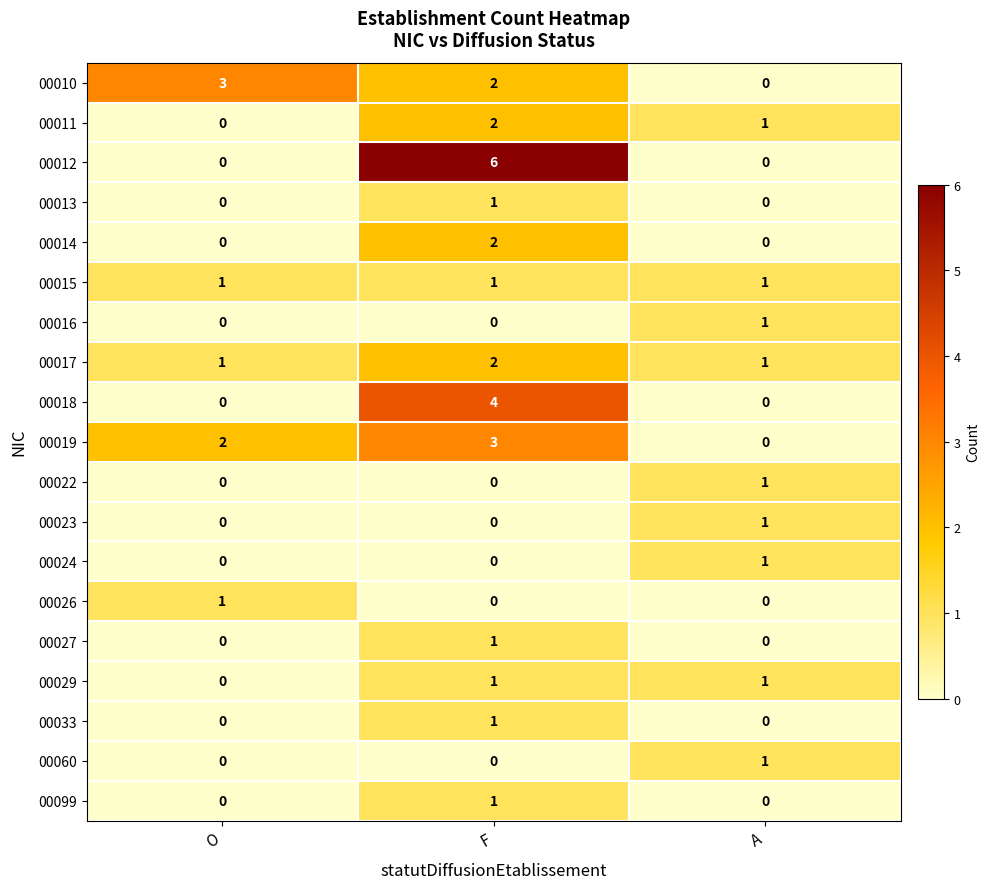

True or false: 00026 has a value of 0 at A.

True